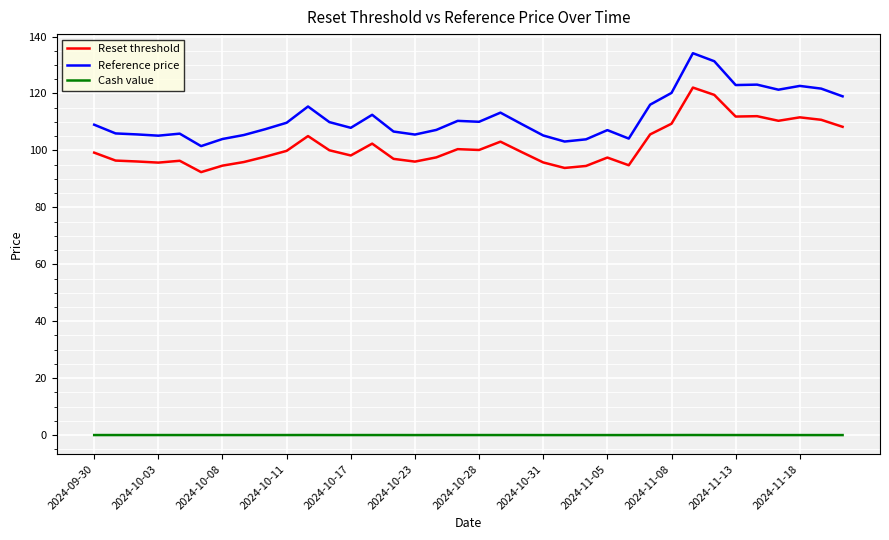

What is the difference between the maximum and minimum values in the Reference price series?

32.6